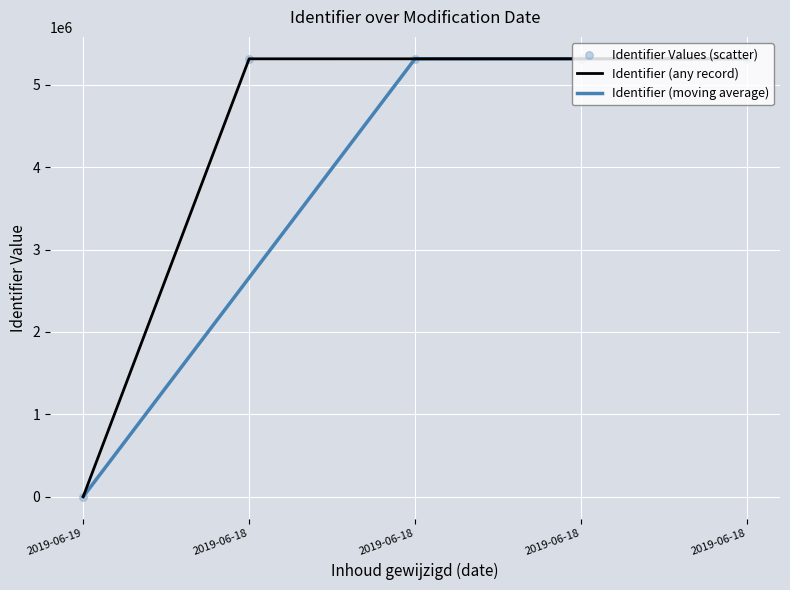

How many lines are shown in the chart?

2